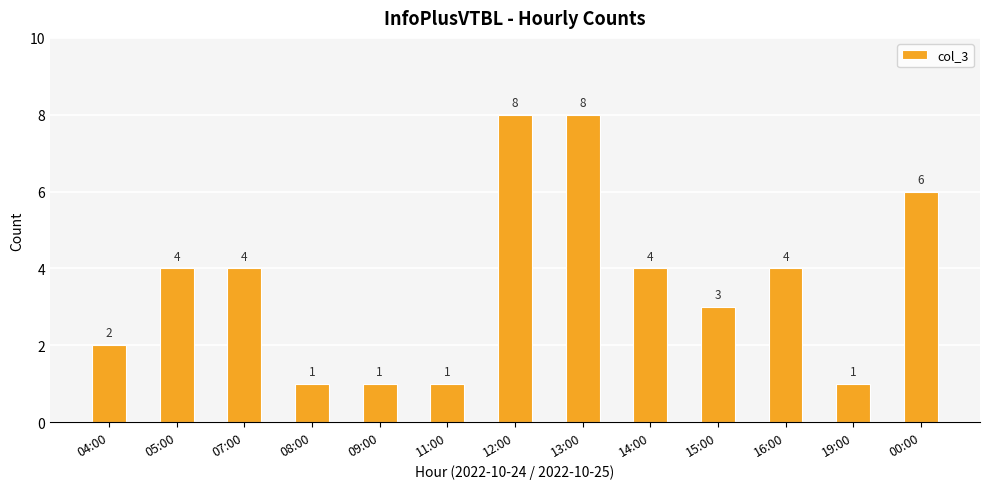

What is the value of the 4th bar from the left?

1